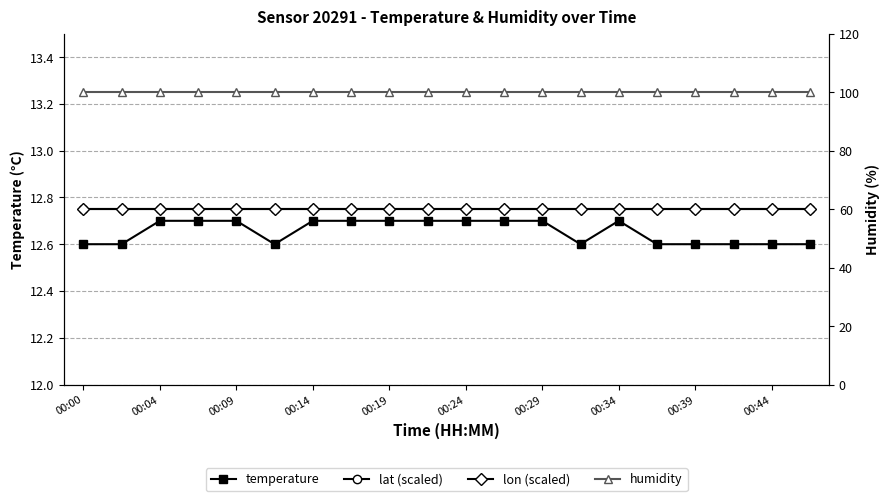

Which series has the largest total across all categories?

humidity